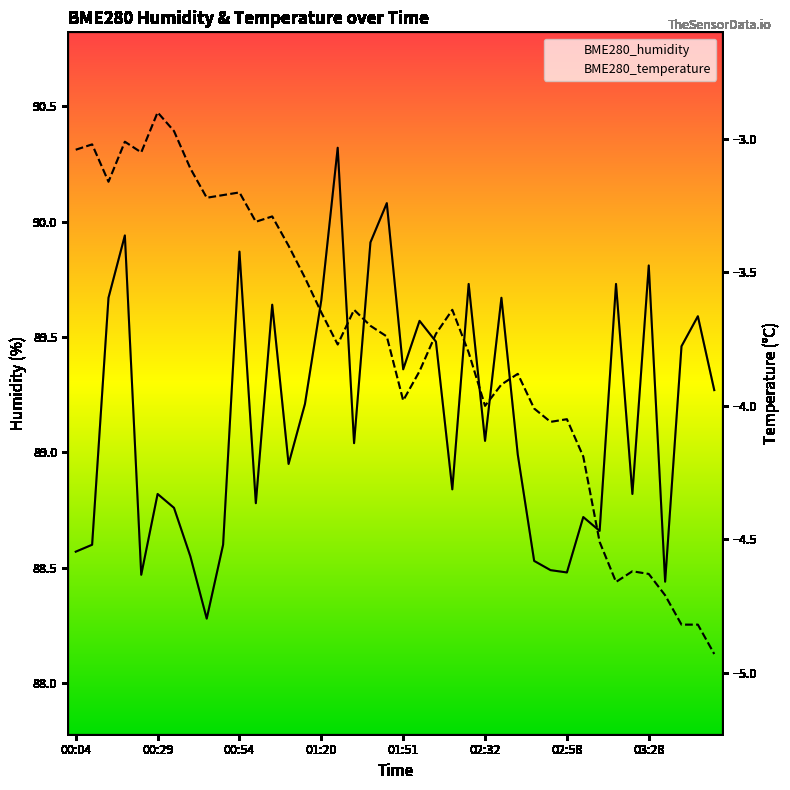

Rank the series at 00:49 from highest to lowest value.

BME280_humidity, BME280_temperature